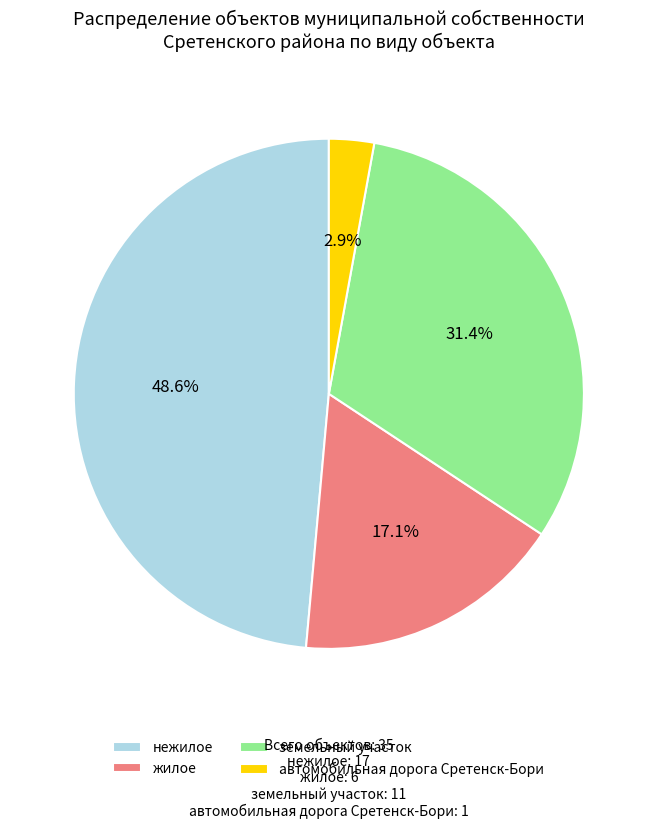

Between автомобильная дорога Сретенск-Бори and жилое, which is larger?

жилое